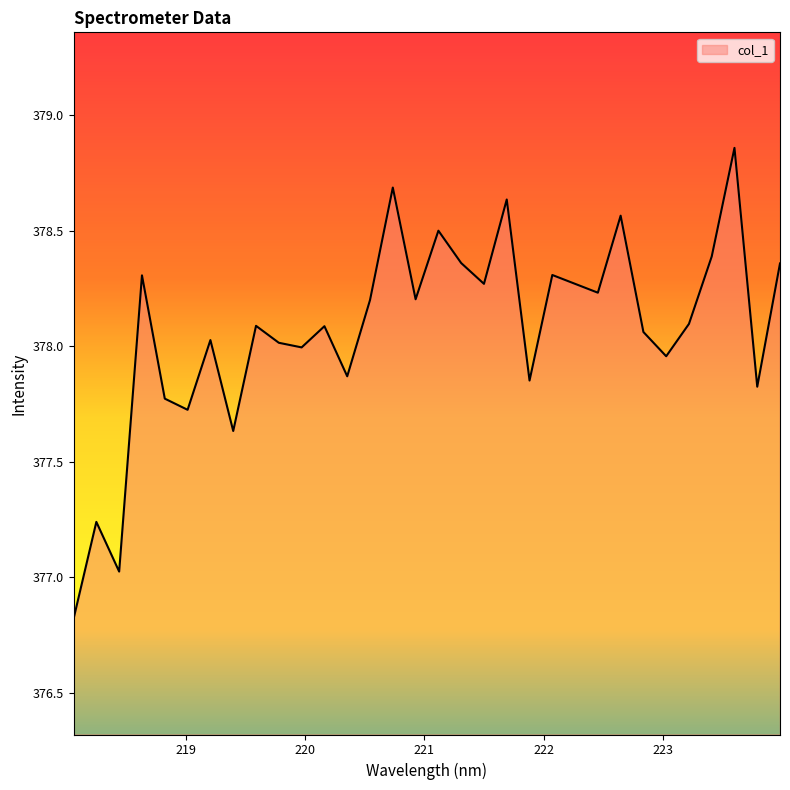

What is the difference between the maximum and minimum values?

2.0